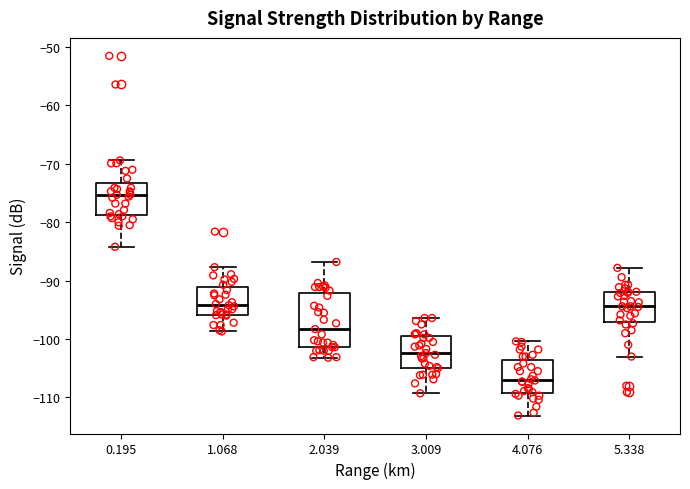

Which box has the highest median line?

0.195